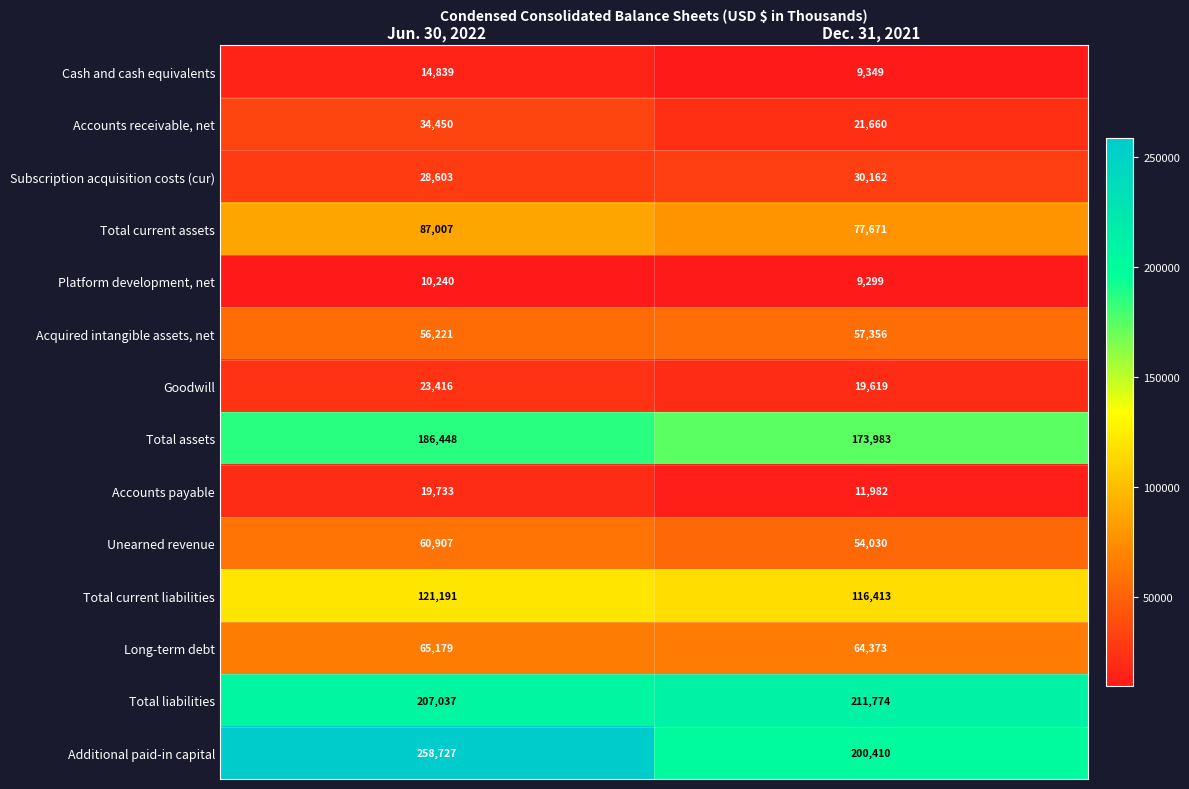

At Jun. 30, 2022, list the series in order from smallest to largest.

Platform development, net, Cash and cash equivalents, Accounts payable, Goodwill, Subscription acquisition costs (cur), Accounts receivable, net, Acquired intangible assets, net, Unearned revenue, Long-term debt, Total current assets, Total current liabilities, Total assets, Total liabilities, Additional paid-in capital